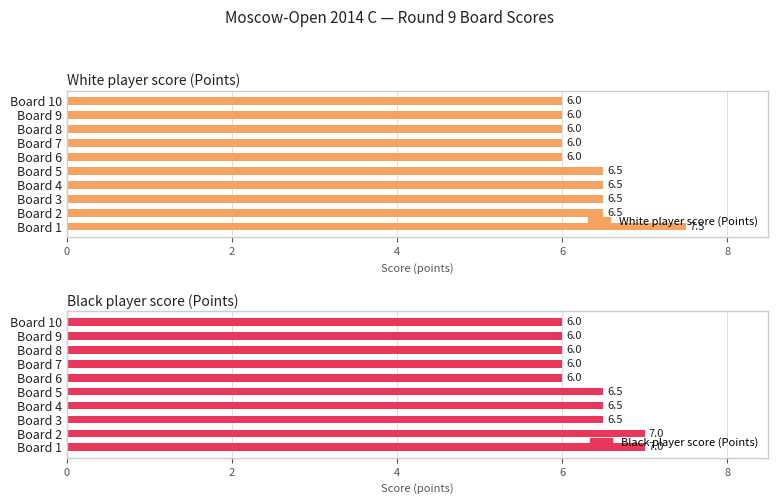

Which series has the widest spread of values?

White player score (Points)